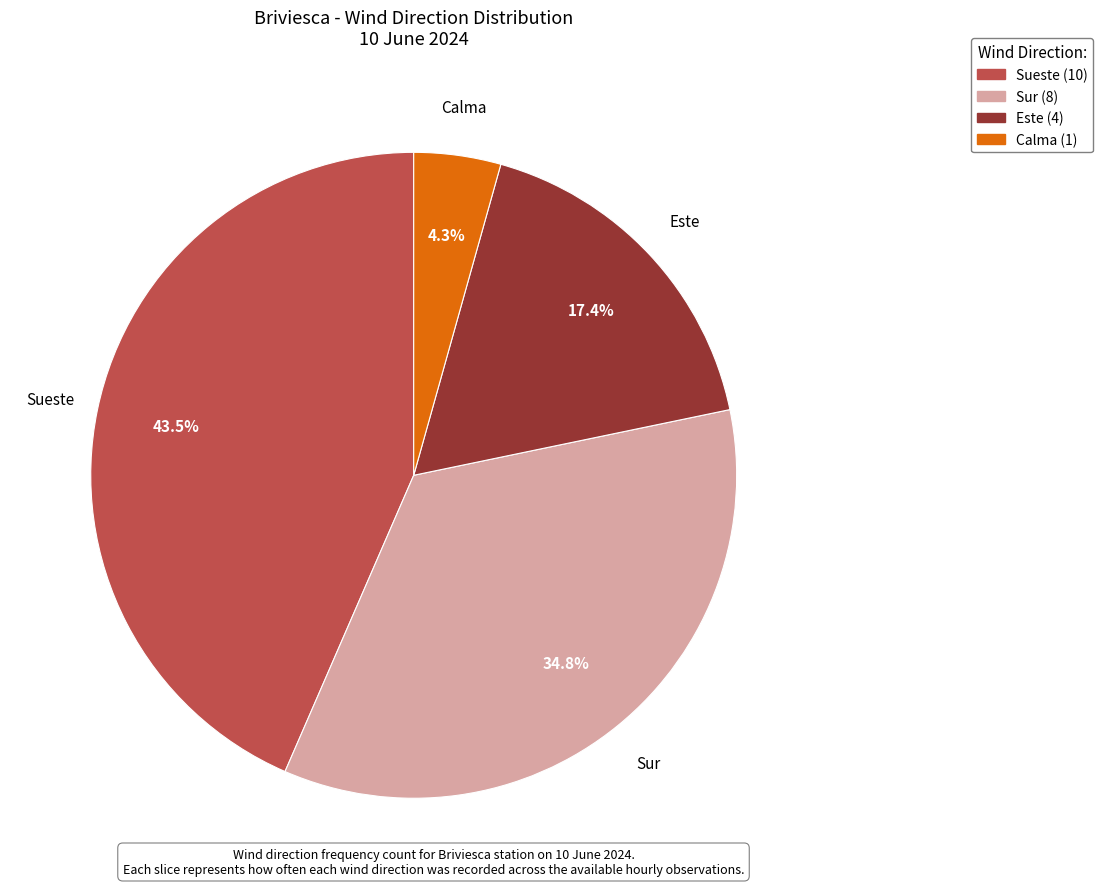

Is there any slice that represents more than half of the pie?

No